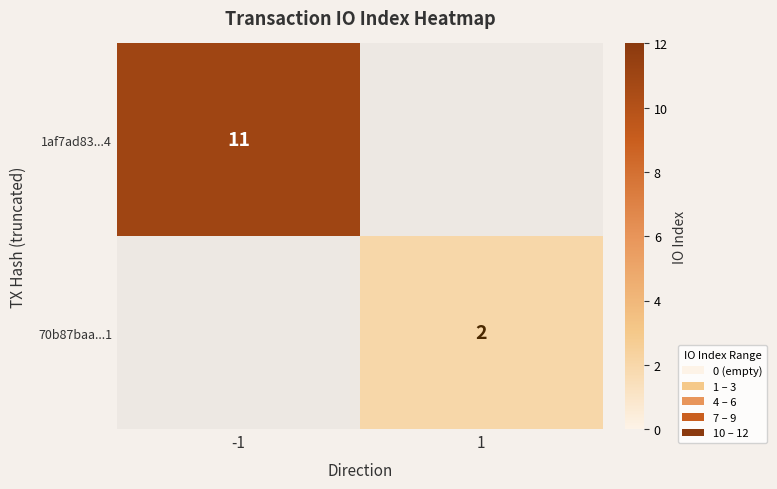

The 70b87baa...1 series shows 1 at 1. True or false?

False